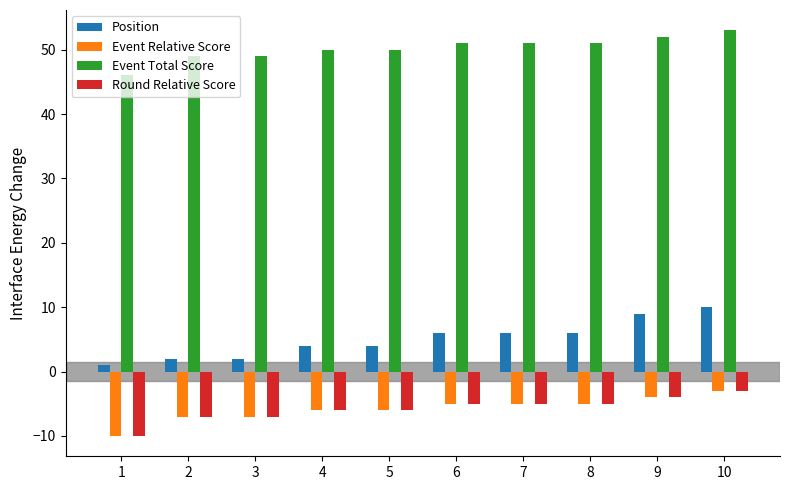

How many distinct data groups are displayed?

4